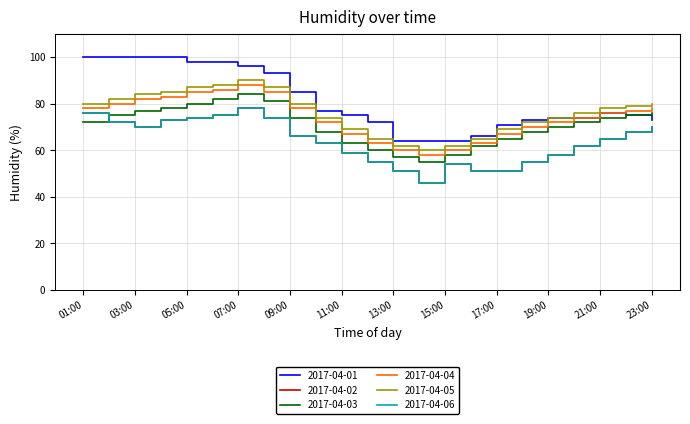

In 2017-04-01, how many points are higher than both neighbors (excluding endpoints)?

1